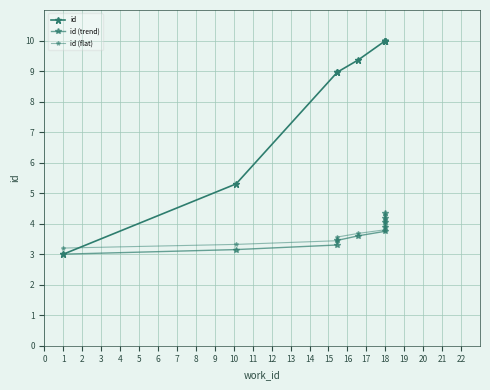

Does the chart display data point markers on the line(s)?

Yes